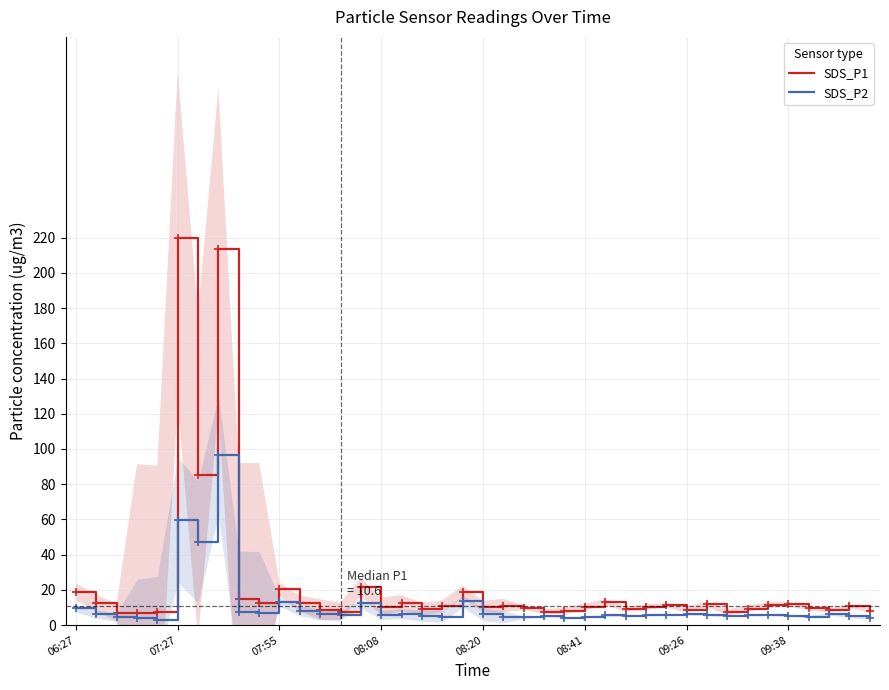

What is the greatest value displayed?

220.0